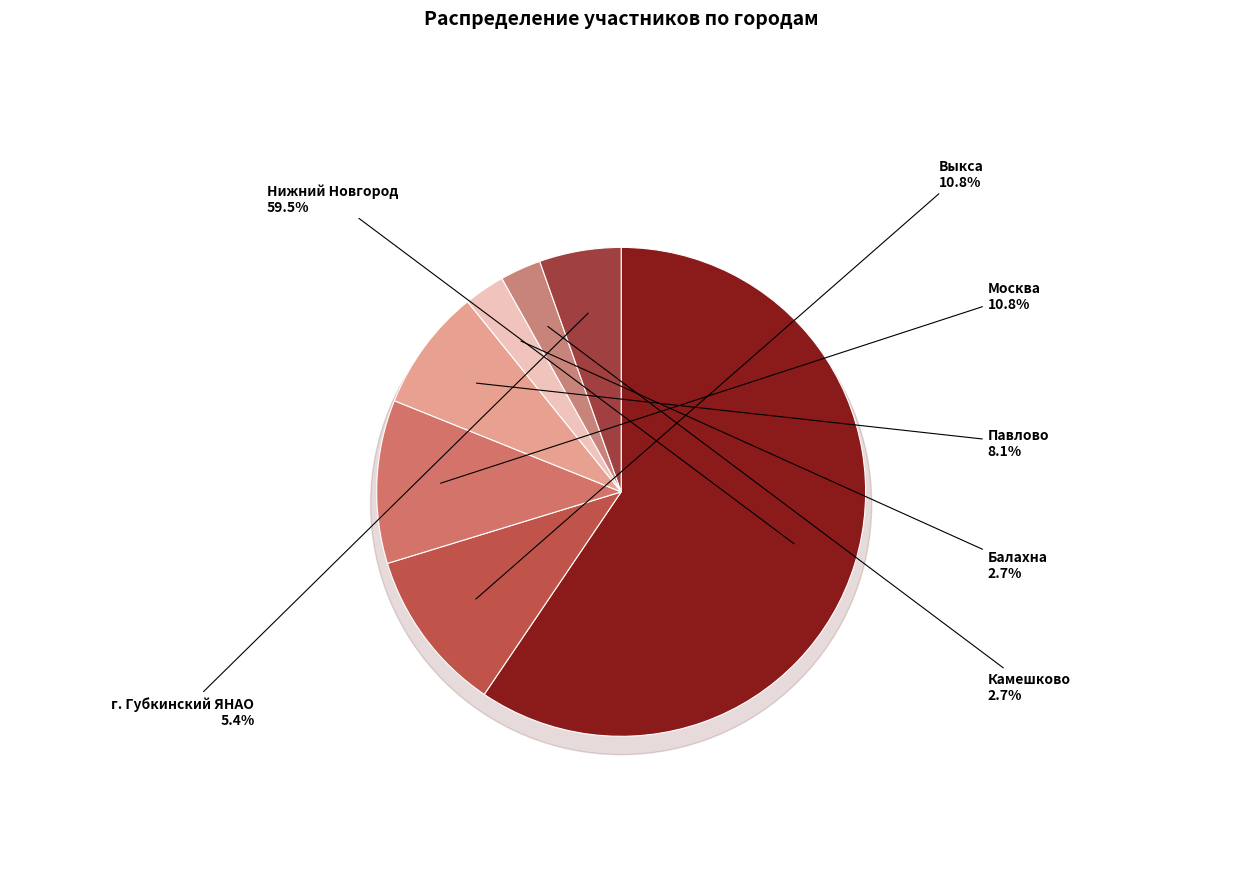

Is Камешково the majority of the pie?

No